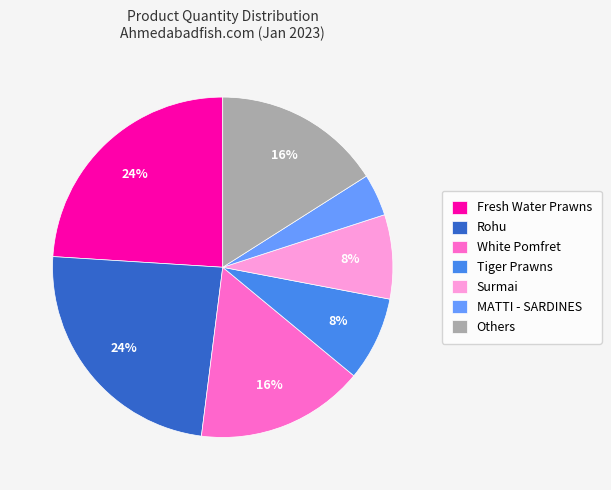

To the nearest percent, what is the average slice percentage?

14%